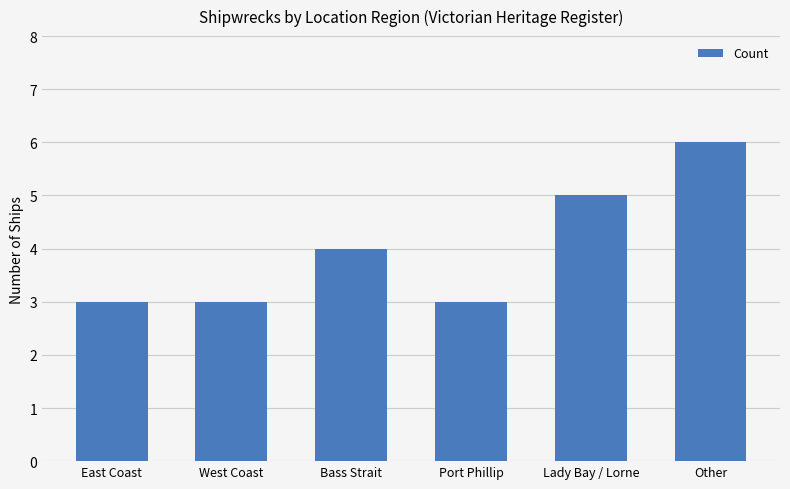

What is the change in value from West Coast to Lady Bay / Lorne?

+2